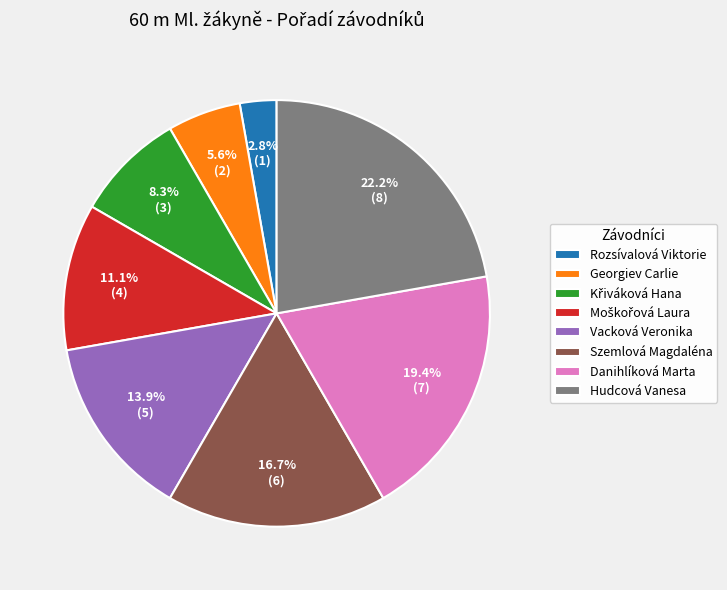

What is the ratio of the value at Danihlíková Marta to the value at Szemlová Magdaléna?

1.2